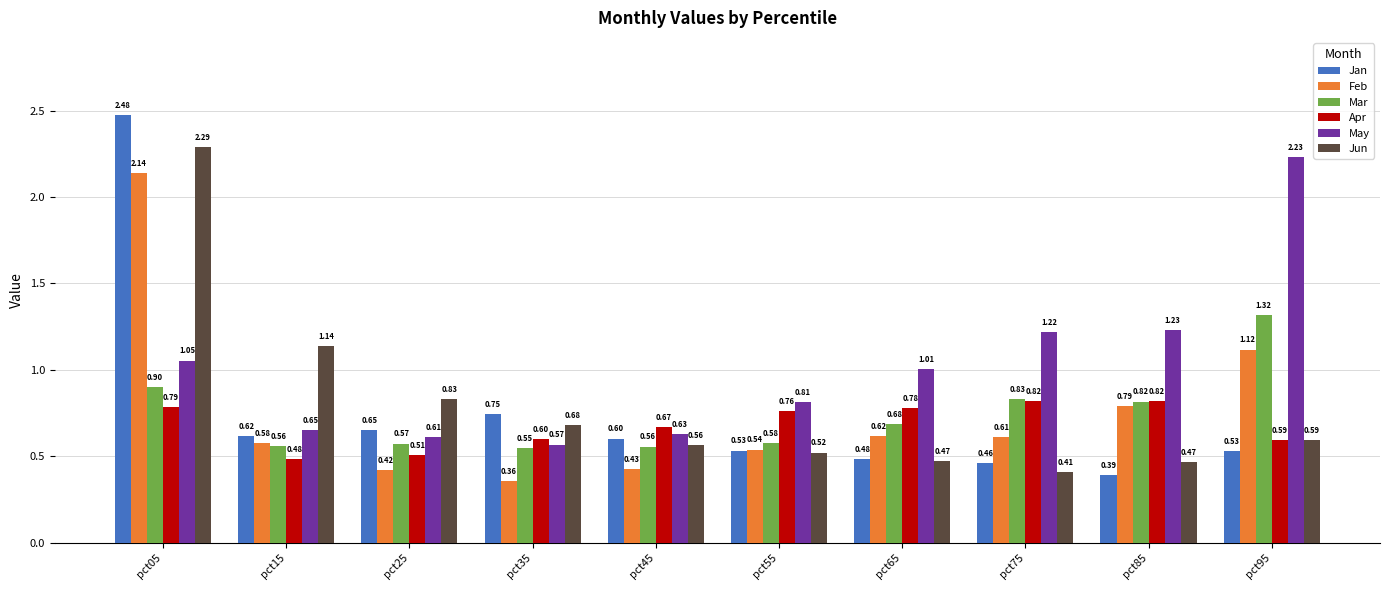

Rank the series at pct15 from lowest to highest value.

Apr, Mar, Feb, Jan, May, Jun